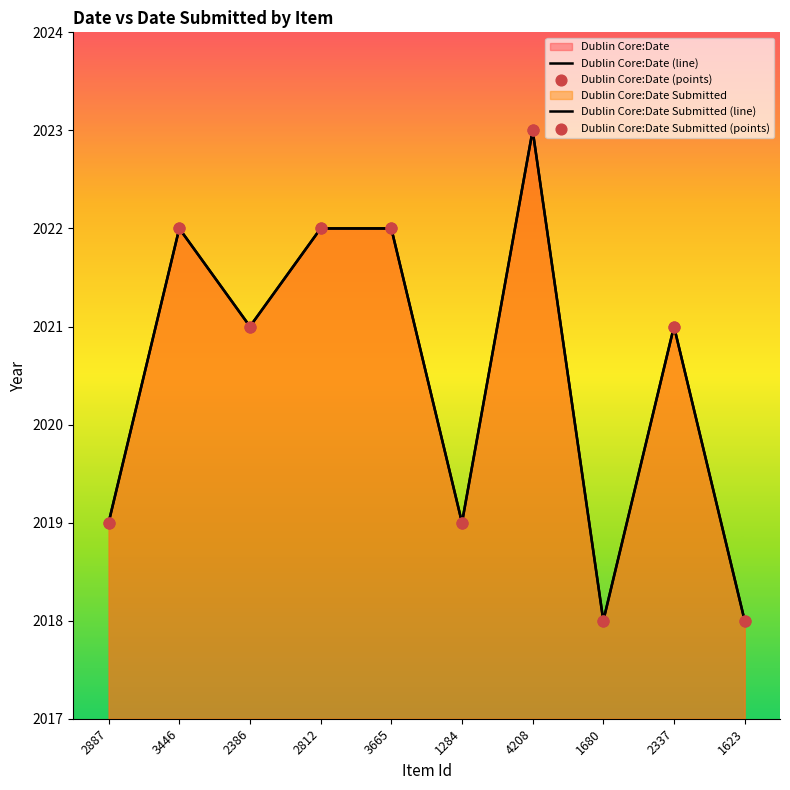

What are all the series names shown in the legend?

Dublin Core:Date (line), Dublin Core:Date Submitted (line), Dublin Core:Date (points), Dublin Core:Date Submitted (points)